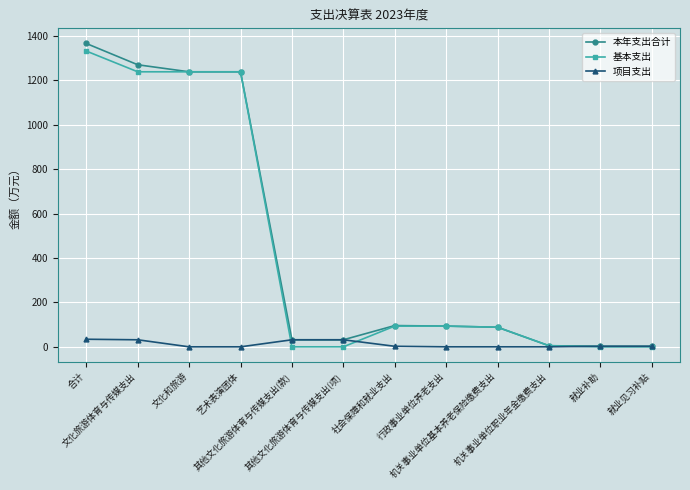

What is the difference between the maximum and minimum values in the 基本支出 series?

1332.2